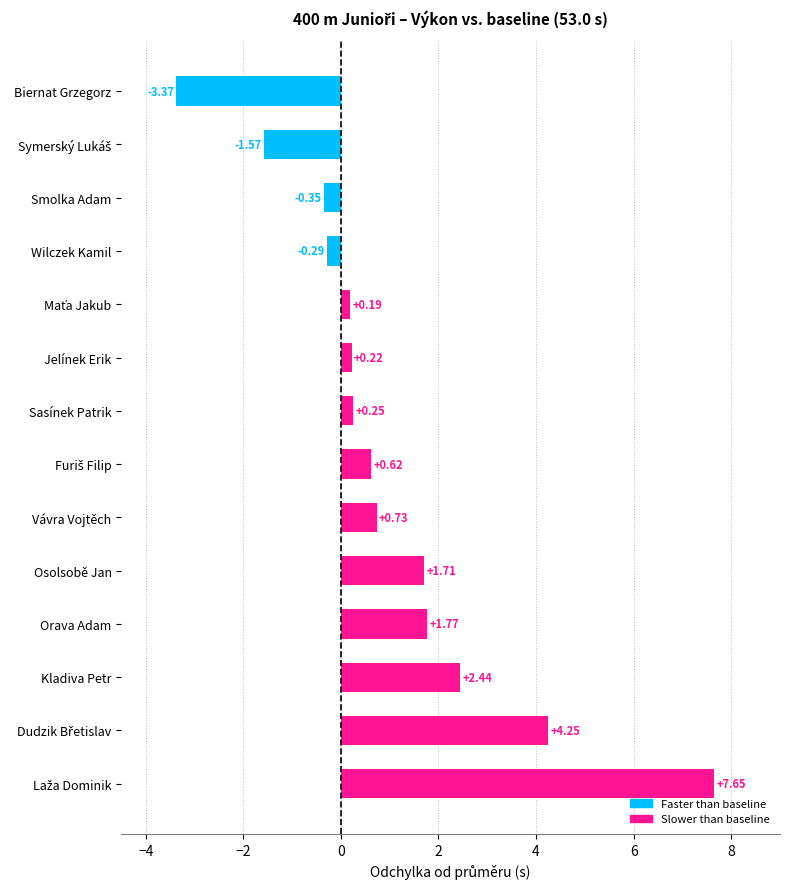

Reading right to left, extract all data points from this chart.

7.6	4.2	2.4	1.8	1.7	0.7	0.6	0.2	0.2	0.2	-0.3	-0.4	-1.6	-3.4